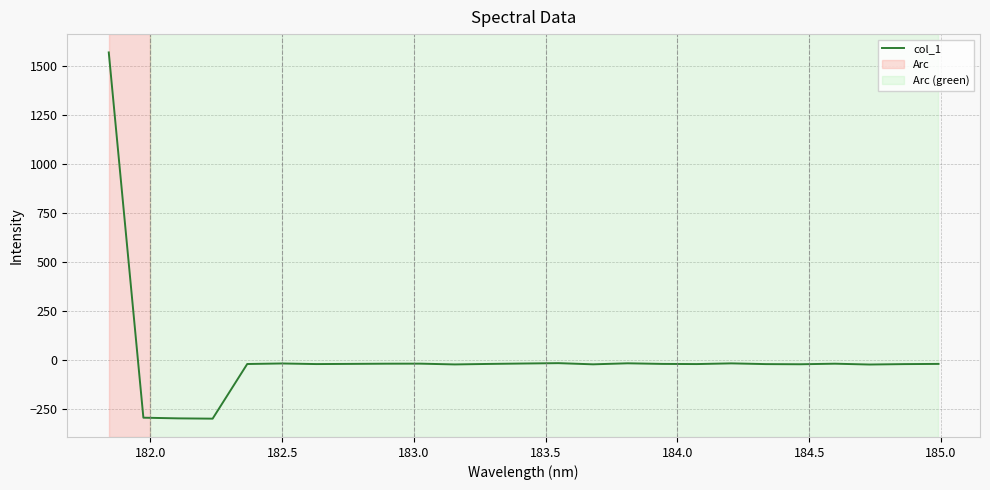

How many values are above zero?

1